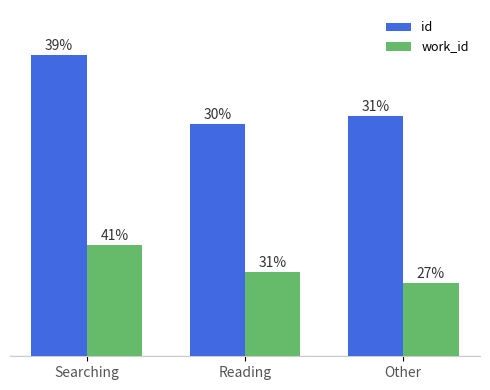

What are all the series names shown in the legend?

id, work_id